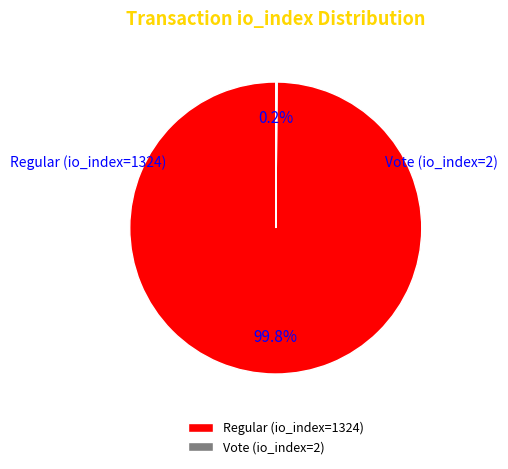

To the nearest percent, what is the average slice percentage?

50%